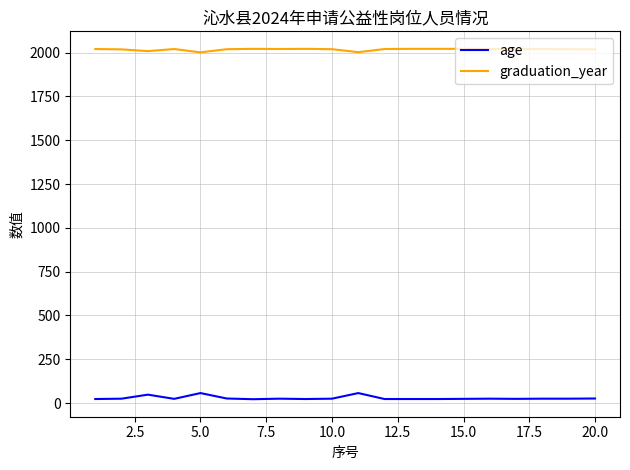

Rank the series by their maximum value, from highest to lowest.

graduation_year, age